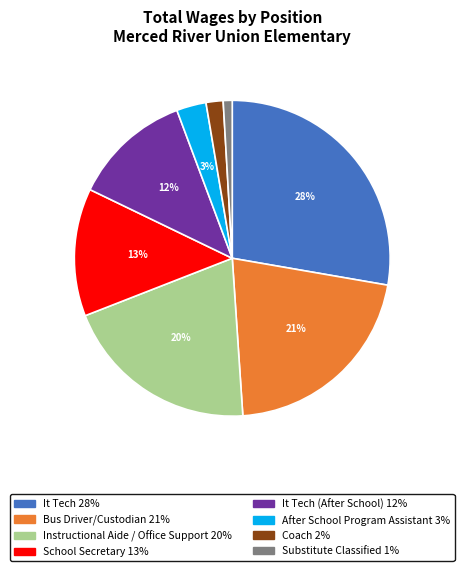

To the nearest percent, what is the average slice percentage?

12%